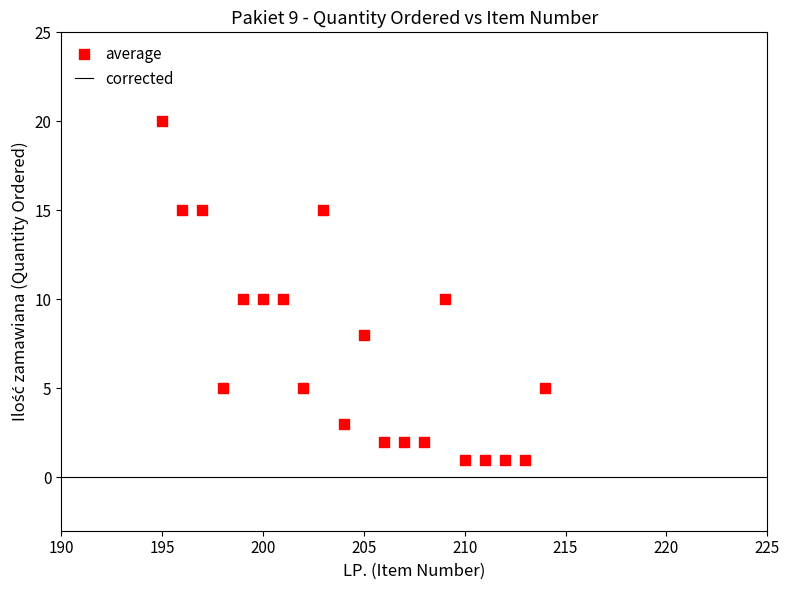

What is the range of X values (max minus min)?

19